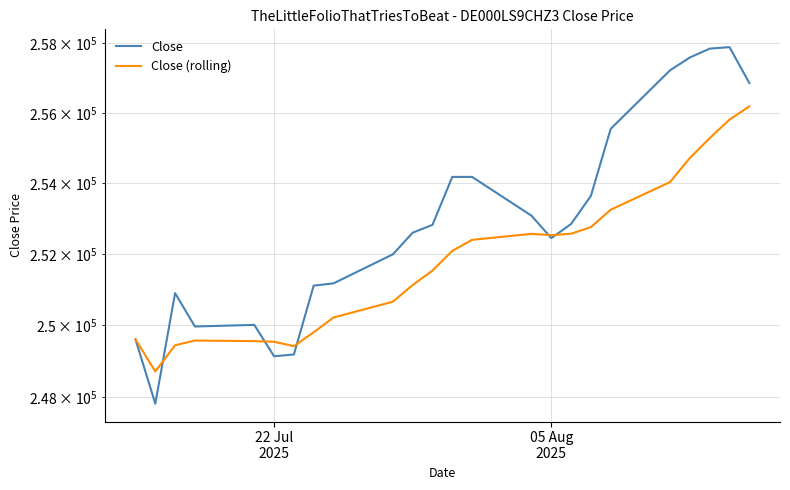

Rank the series by their maximum value, from lowest to highest.

Close (rolling), Close